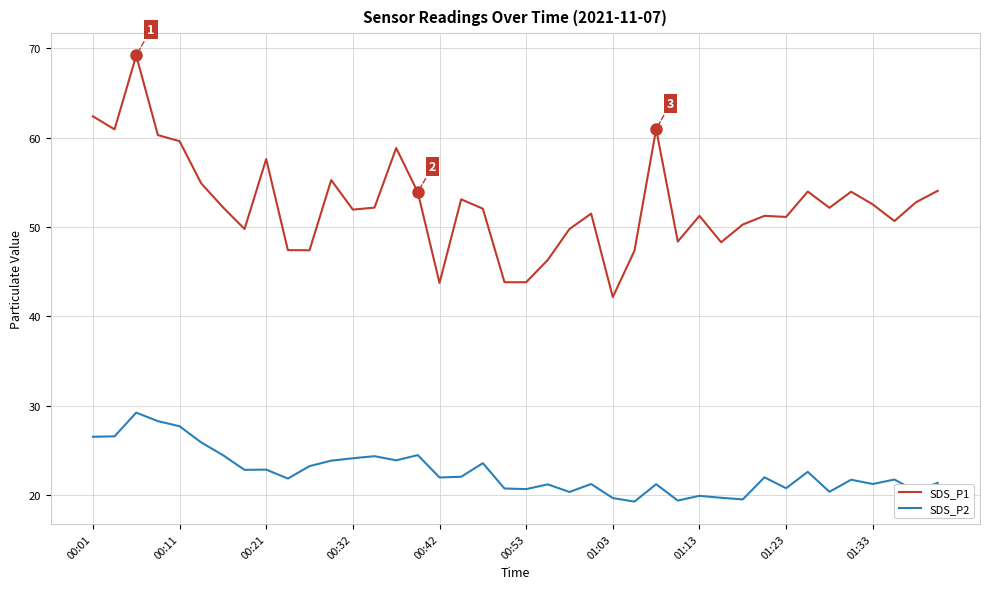

Which series has the widest spread of values?

SDS_P1